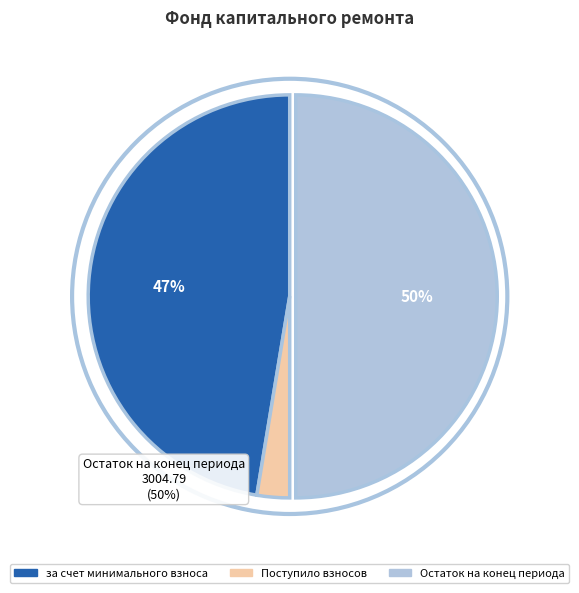

To the nearest percent, what is the average slice percentage?

33%